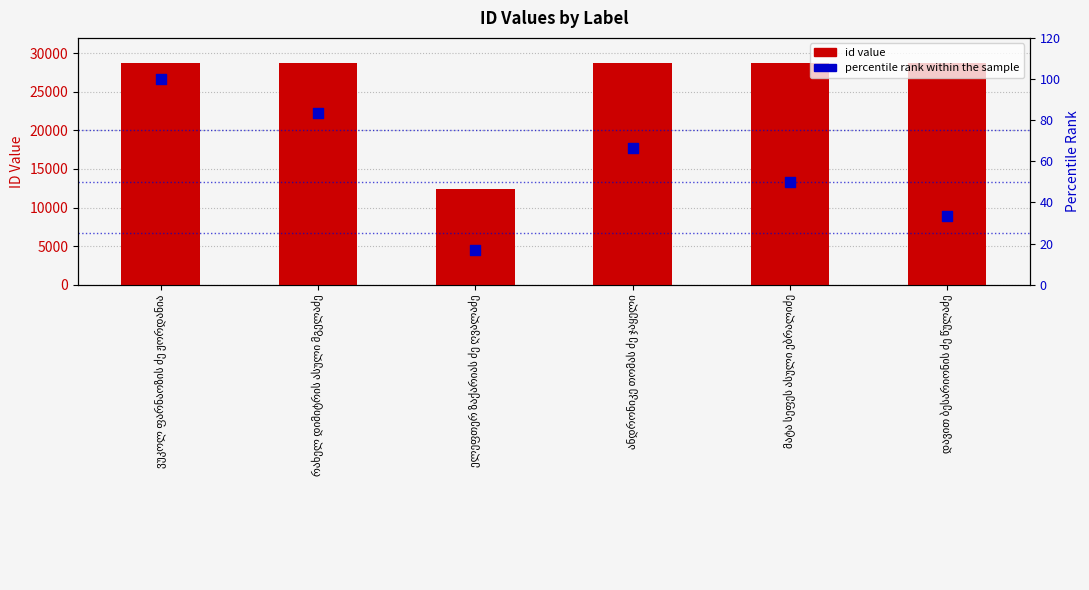

Which series has the largest total across all categories?

id value